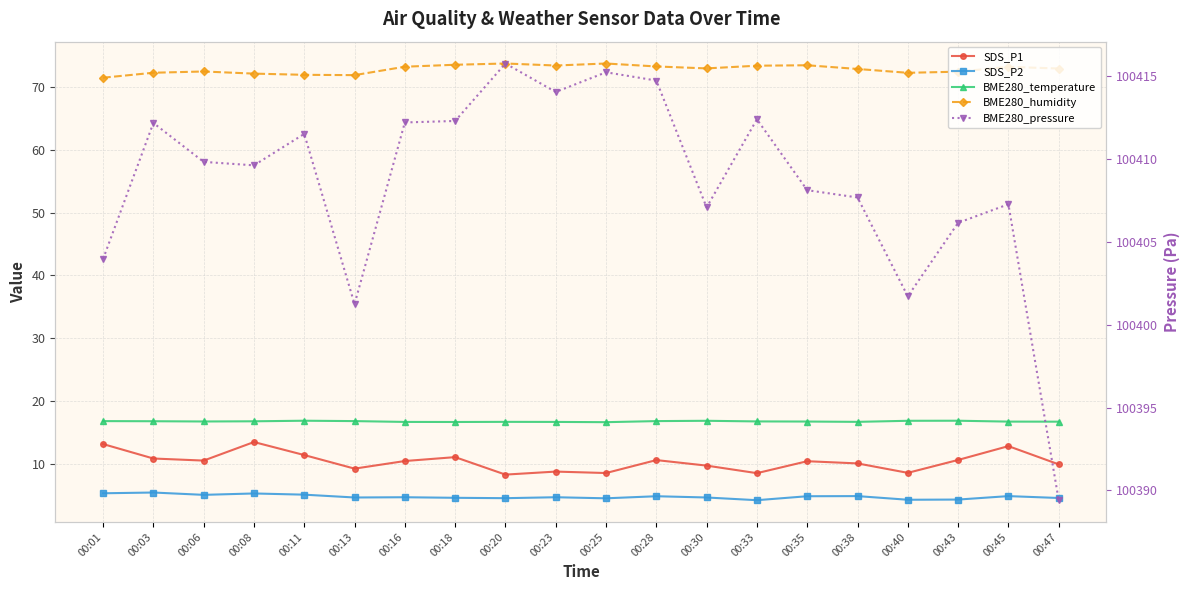

How many distinct data groups are displayed?

5